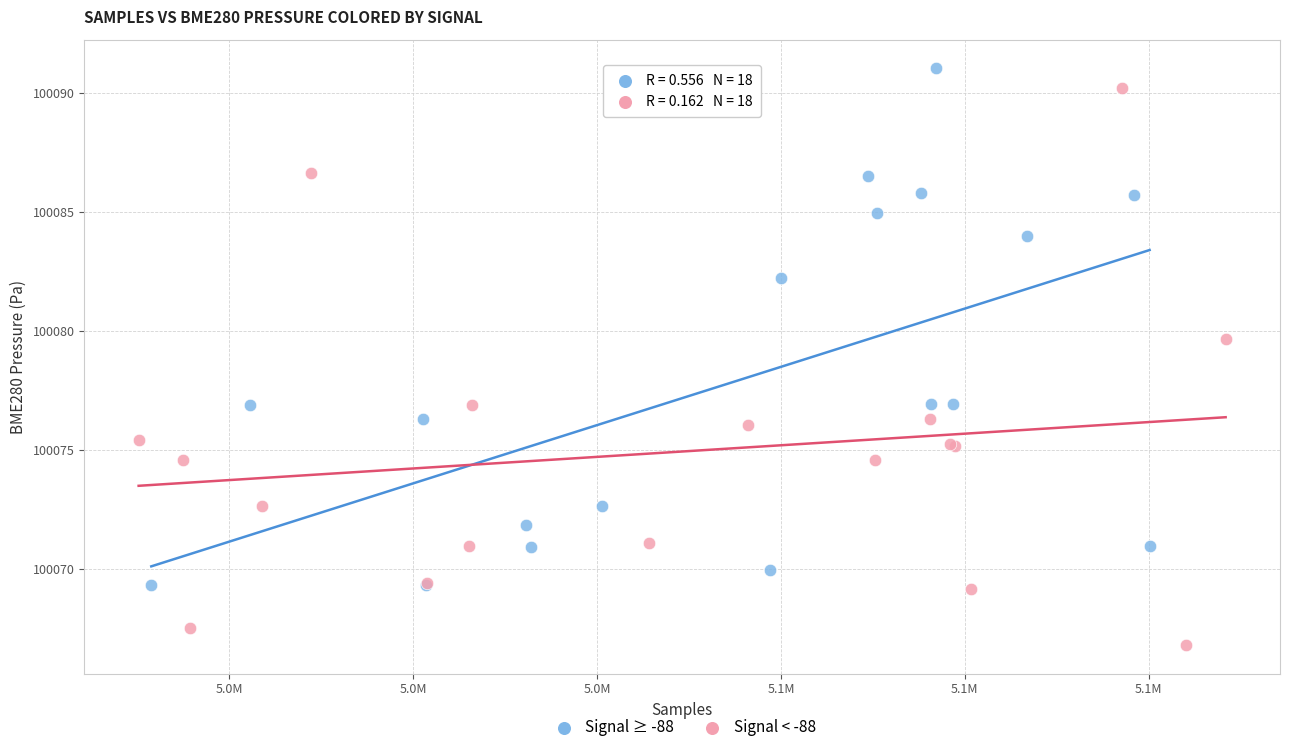

Which series has the largest Y range (max minus min)?

Signal < -88